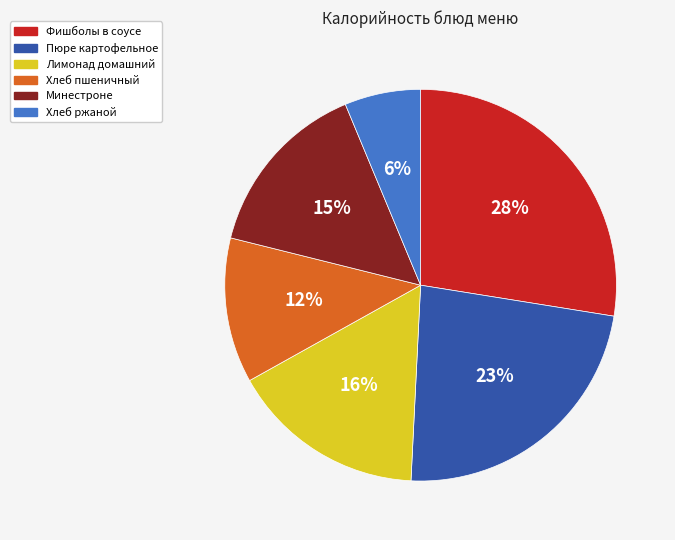

Which category has the smallest portion of the pie?

Хлеб ржаной